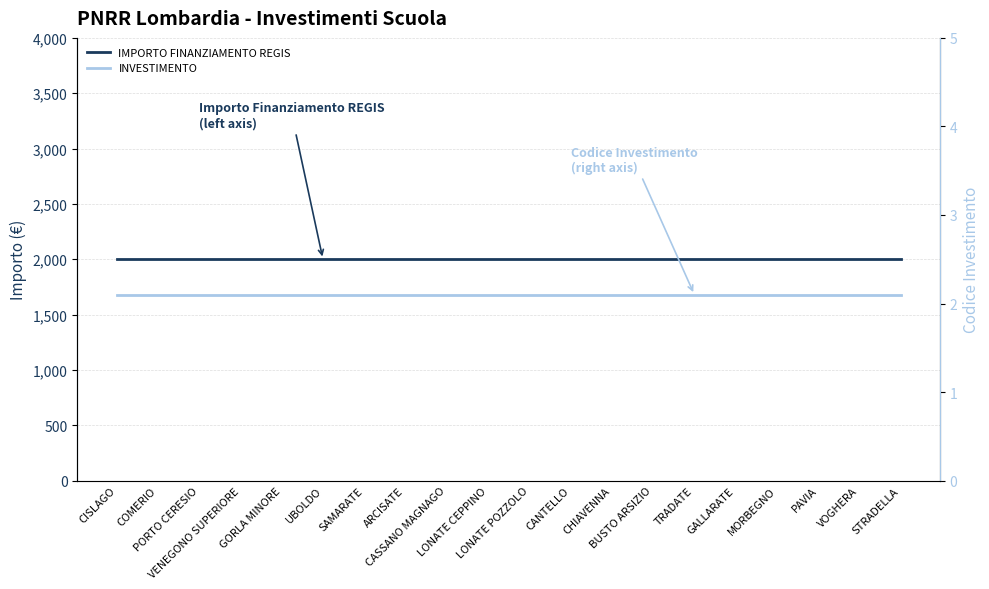

Which series changed the most between UBOLDO and MORBEGNO?

IMPORTO FINANZIAMENTO REGIS